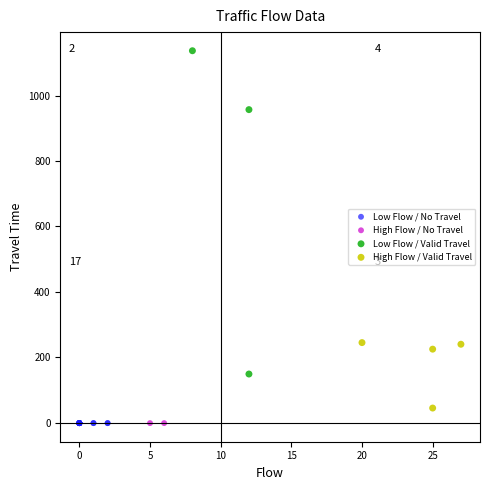

What are all the series names shown in the legend?

Low Flow / No Travel, High Flow / No Travel, Low Flow / Valid Travel, High Flow / Valid Travel